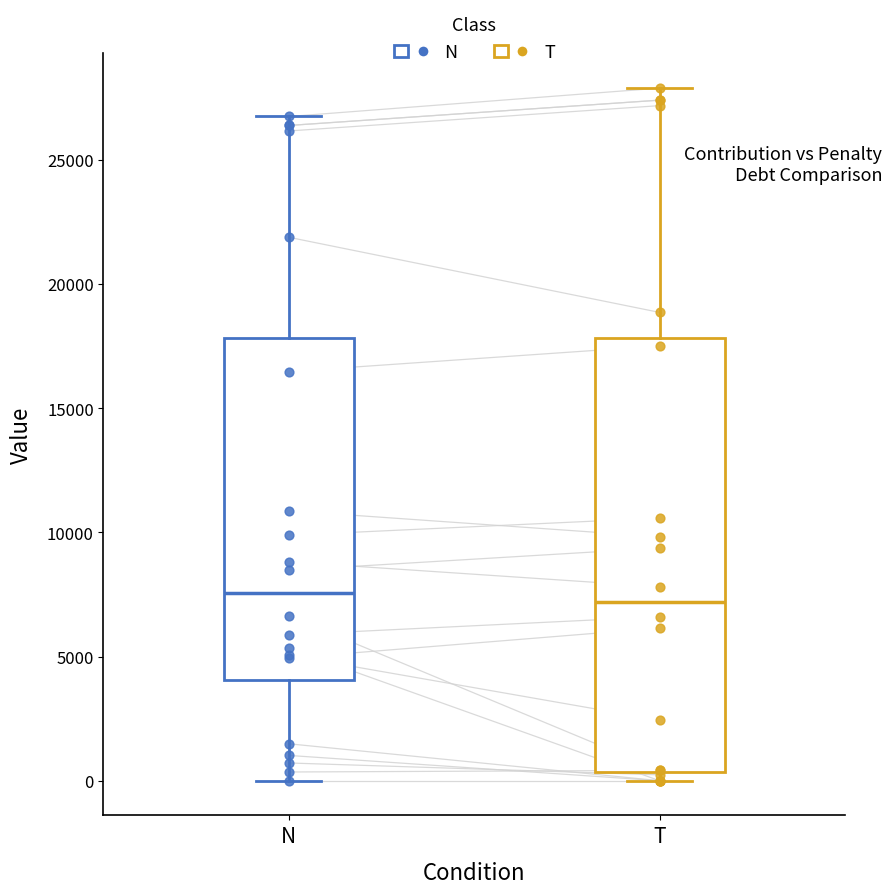

Comparing the boxes themselves (not the whiskers), which one is the tallest?

T